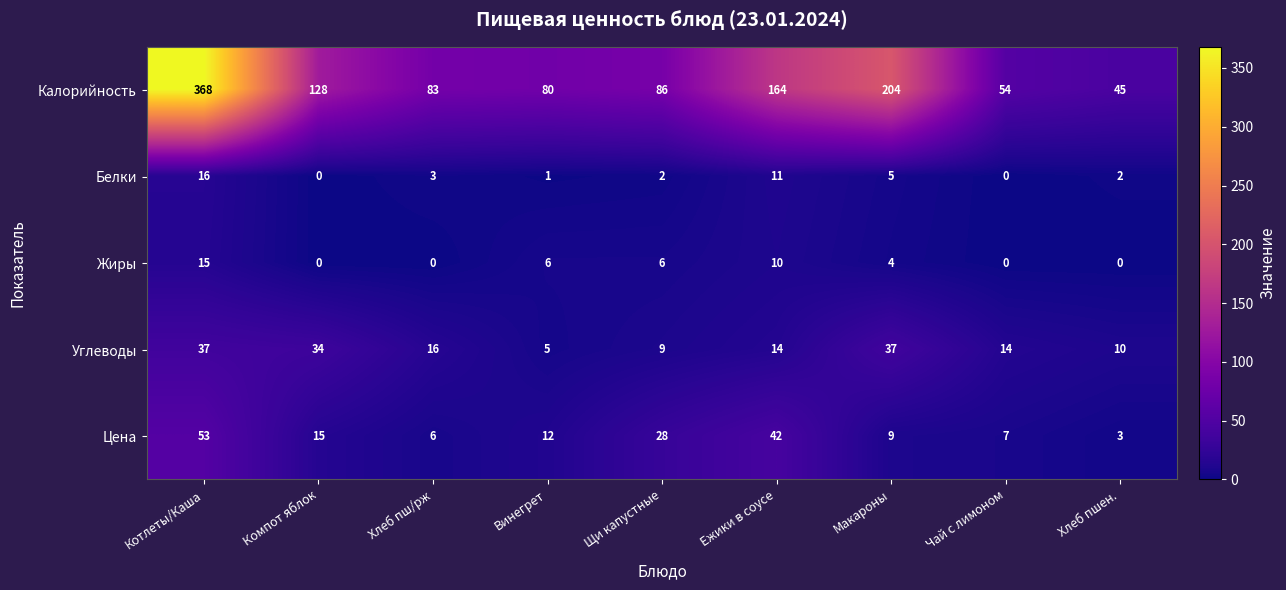

Rank the series at Хлеб пш/рж from lowest to highest value.

Жиры, Белки, Цена, Углеводы, Калорийность